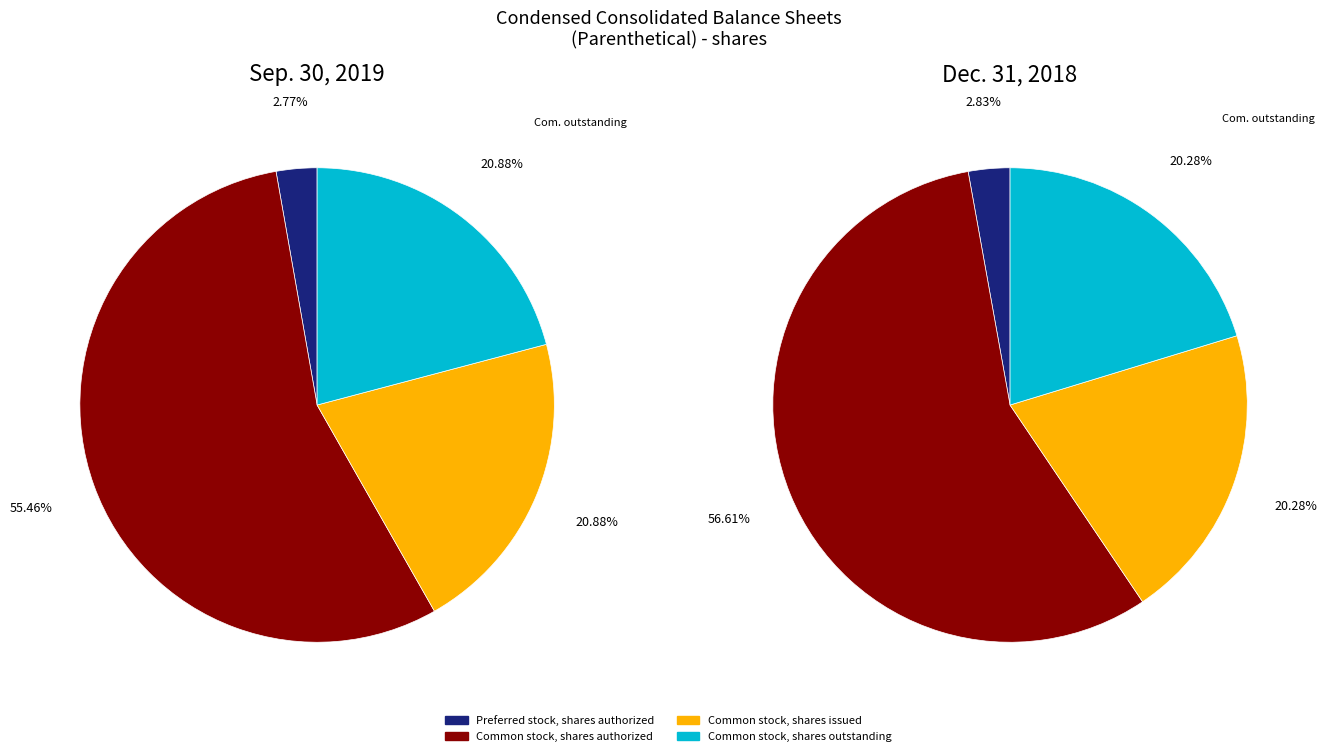

What percentage do Common stock, shares outstanding and Preferred stock, shares authorized together represent?

23.7%